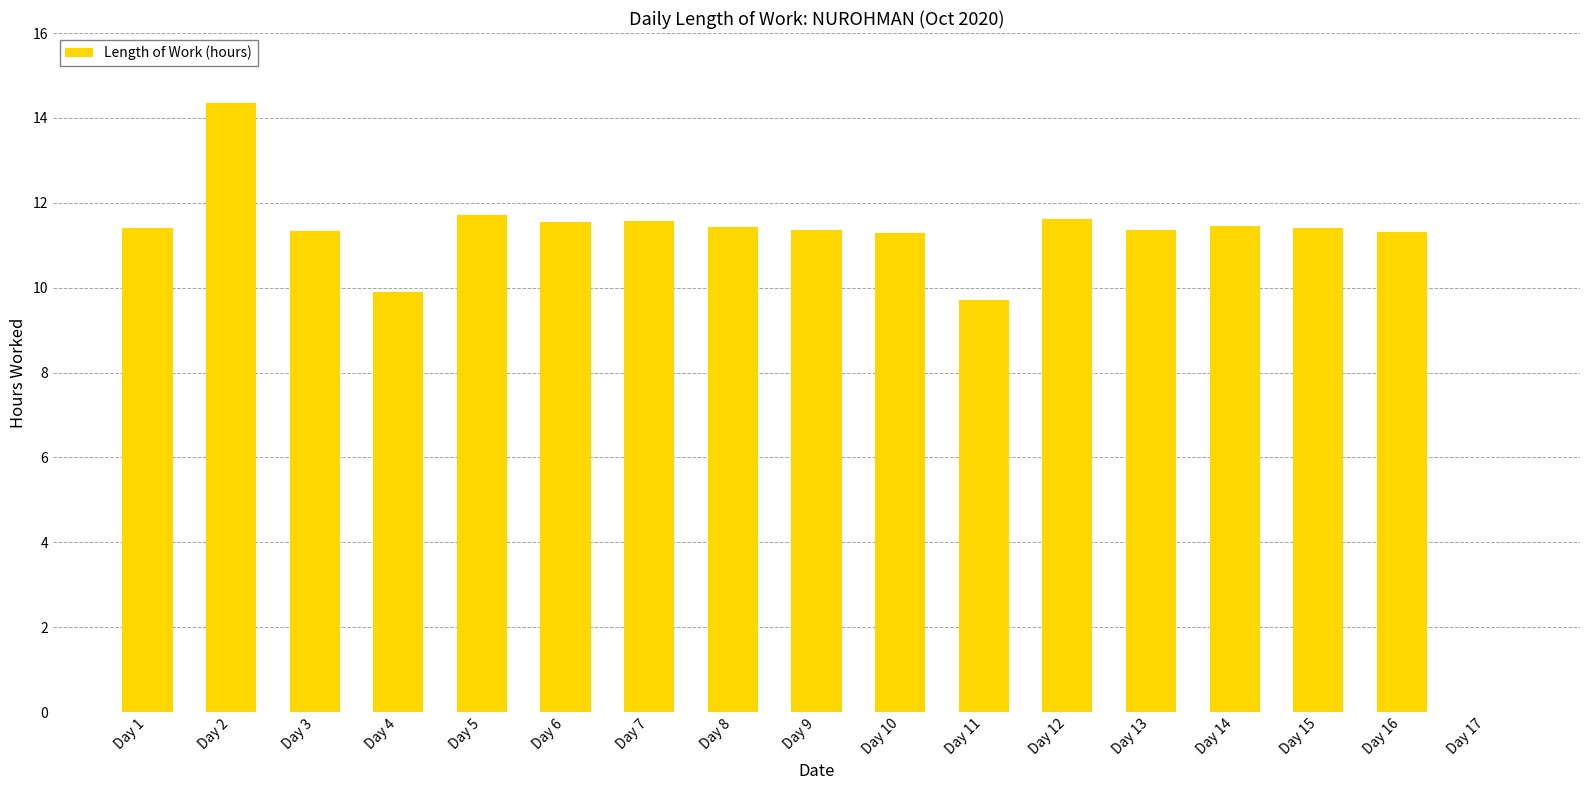

At which label does the data first exceed 11?

Day 1